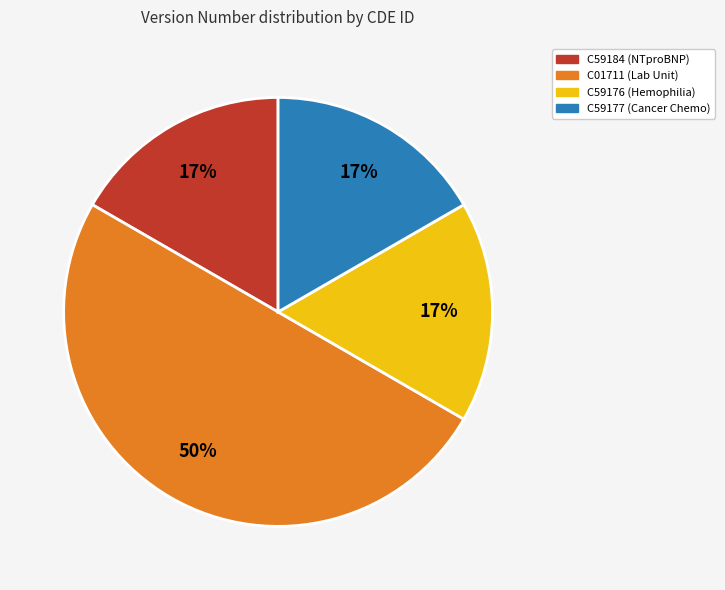

How many segments does this pie chart have?

4